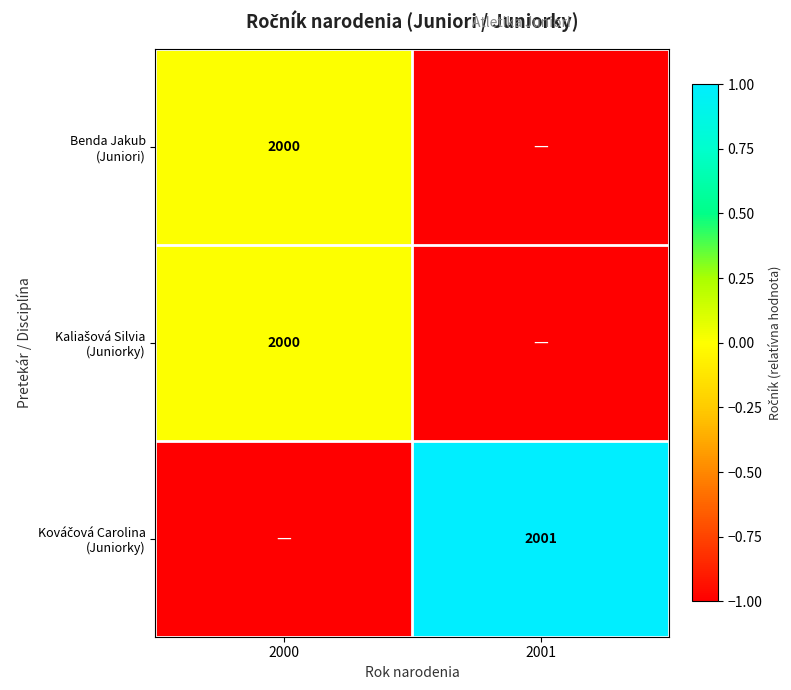

What is the total value across all series at 2000?

-1